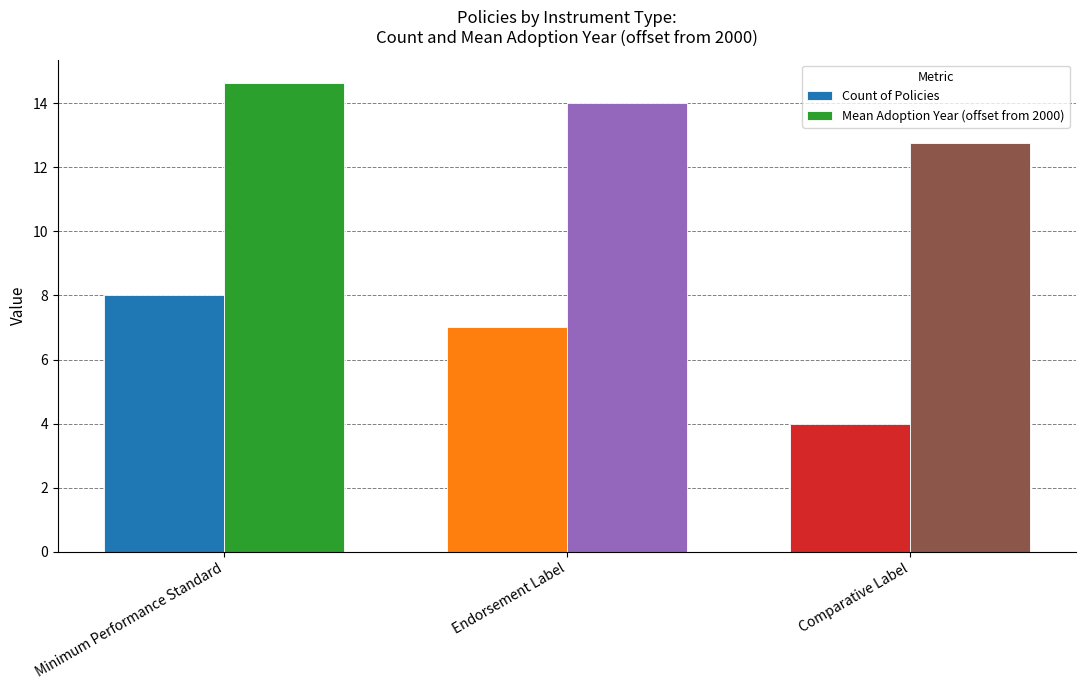

What is the label of the 1st bar from the right?

Comparative Label